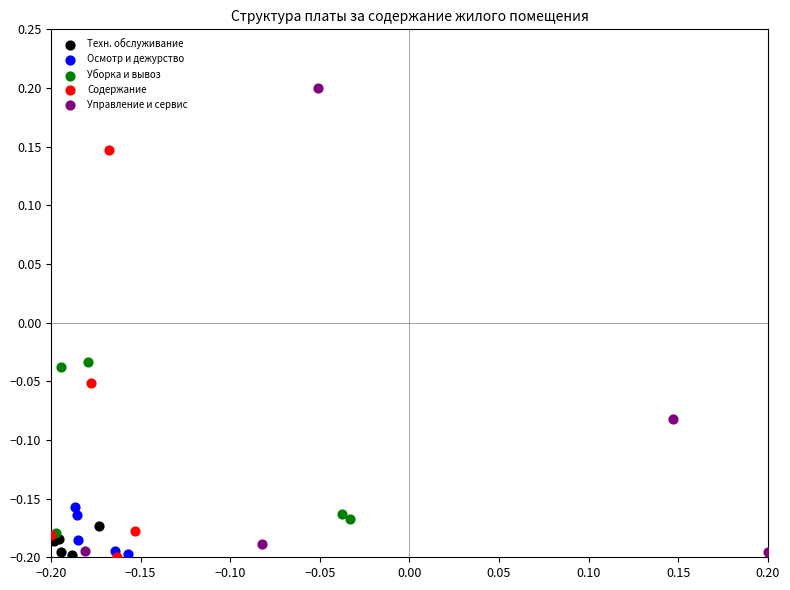

Which series contains the highest Y value?

Управление и сервис